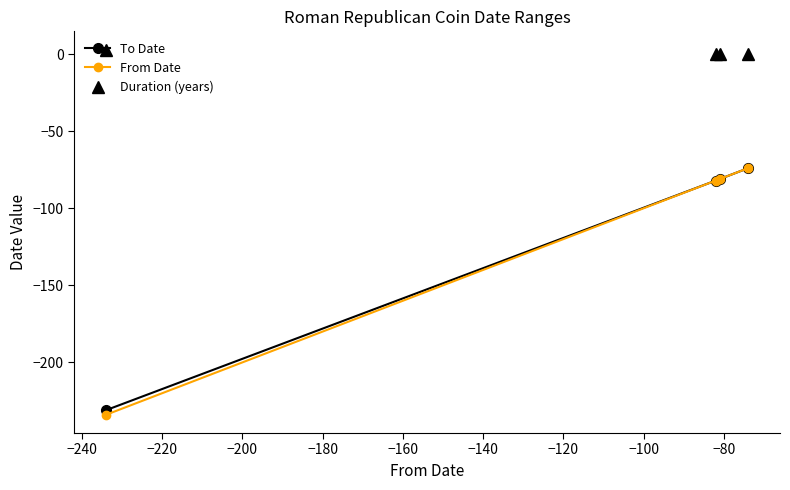

What is the difference between the maximum and minimum values in the From Date series?

160